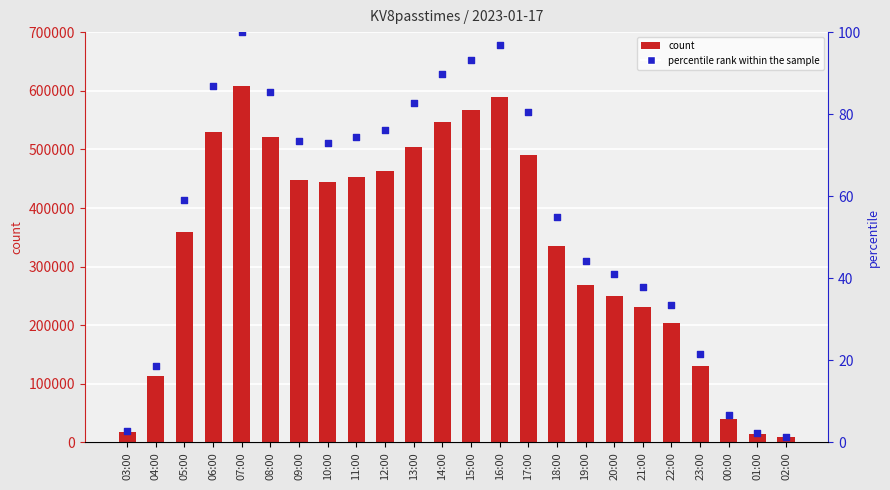

Which series has the largest total across all categories?

col_3